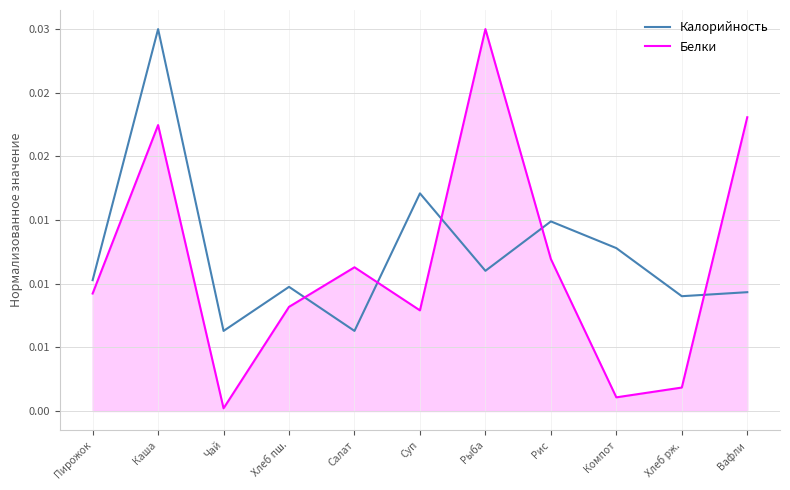

List the labels in order of Калорийность value, smallest first.

Чай, Салат, Хлеб рж., Вафли, Хлеб пш., Пирожок, Рыба, Компот, Рис, Суп, Каша